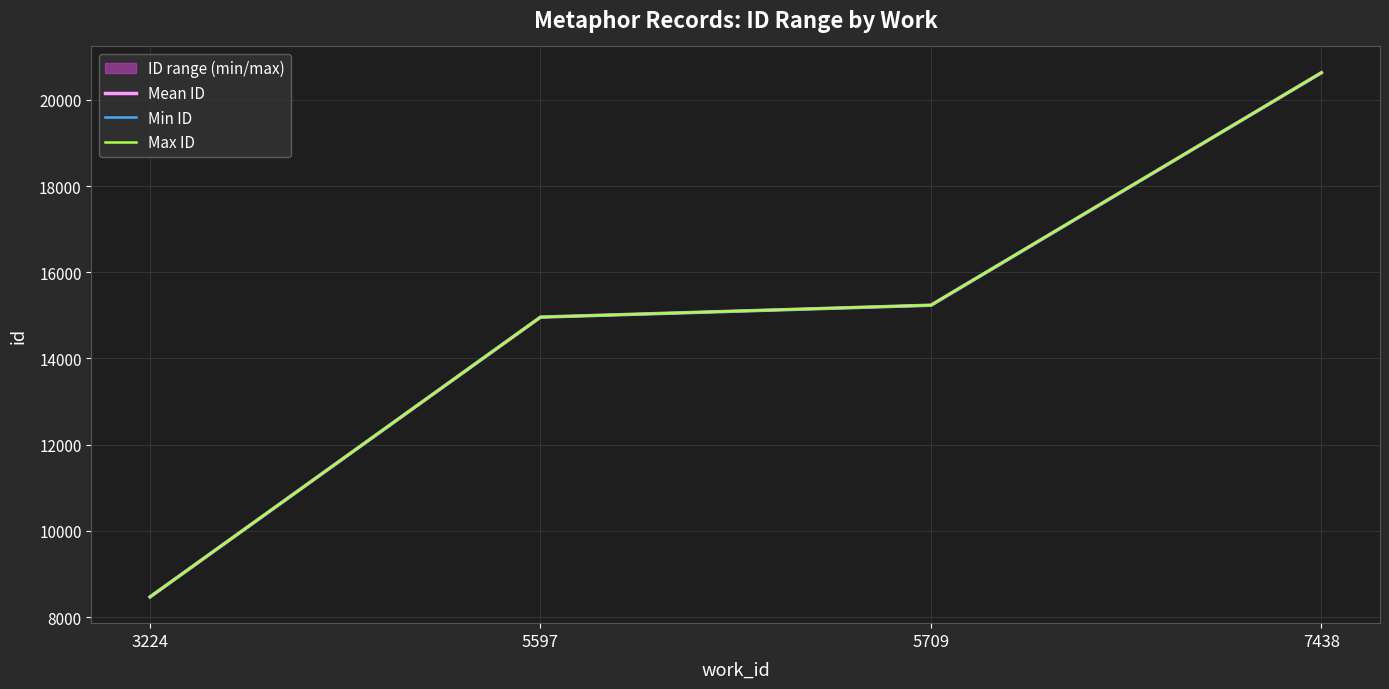

The value of Mean ID at 7438 is 20630. True or false?

True